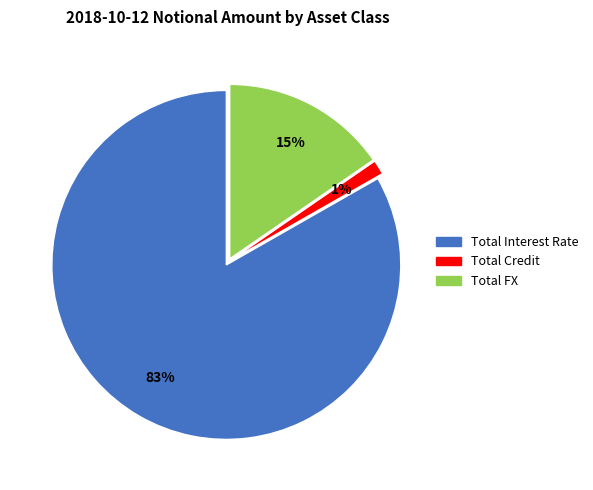

The Total Credit slice represents 11% of the pie. True or false?

False